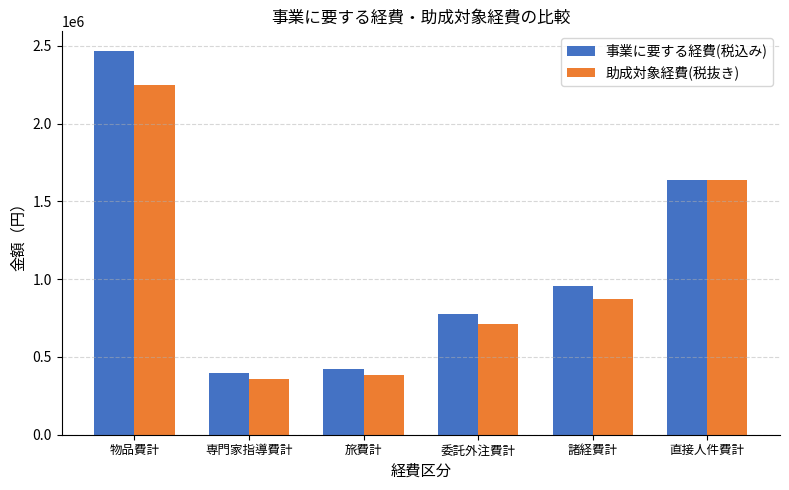

Where is 助成対象経費(税抜き) nearest to the value 1301980?

直接人件費計